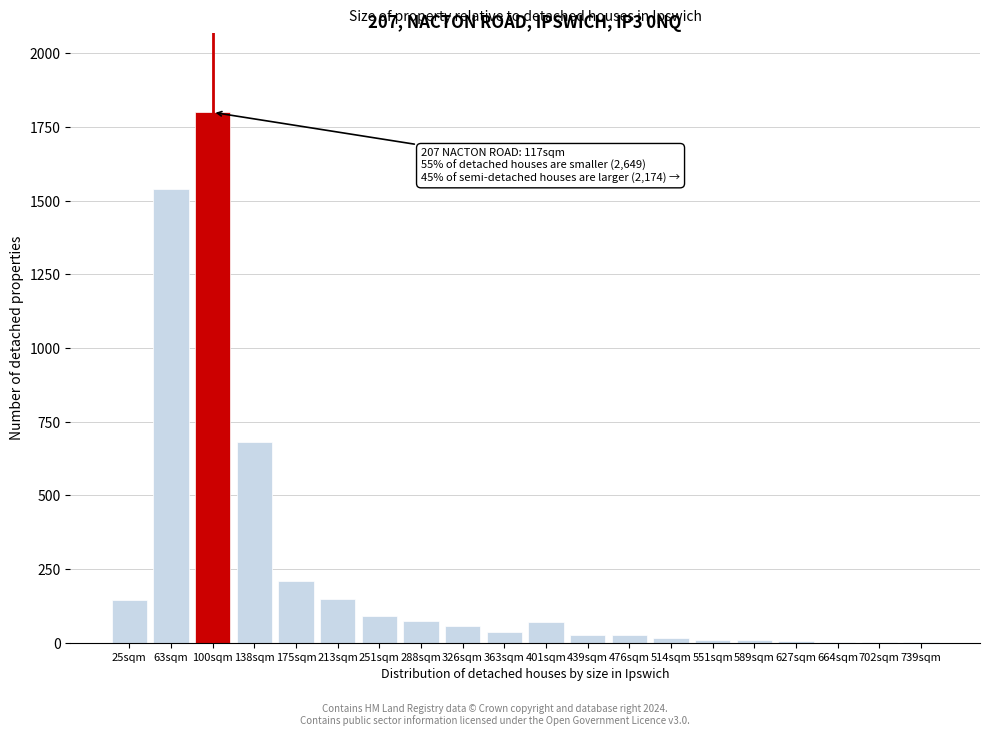

Where is the data nearest to the value 900?

138sqm